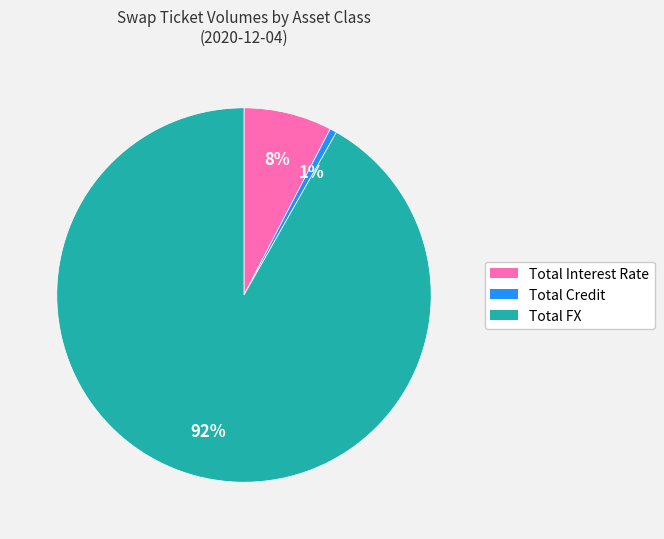

Which category has the biggest portion of the pie?

Total FX